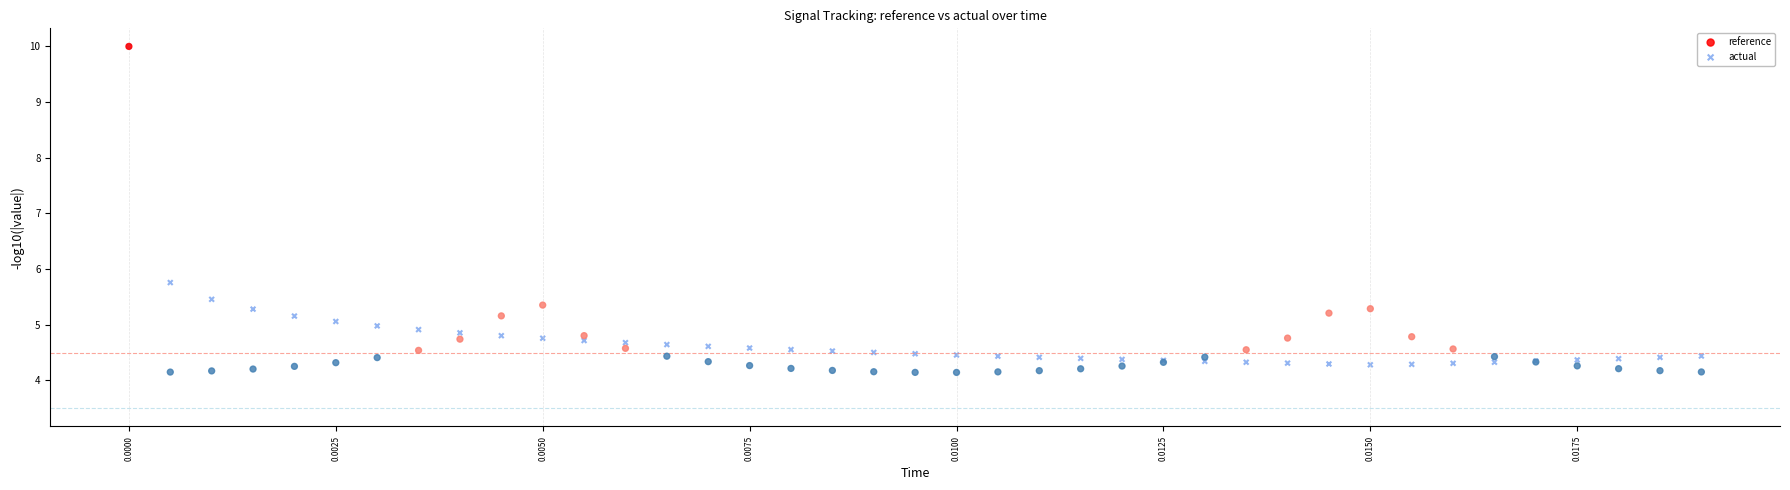

Across all series, what Y value is closest to 7?

5.8